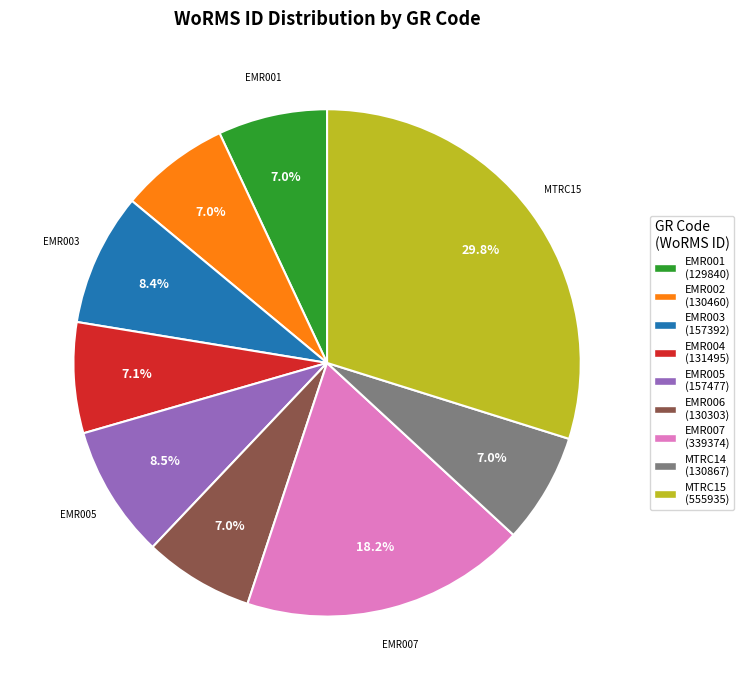

Which category has the biggest portion of the pie?

MTRC15